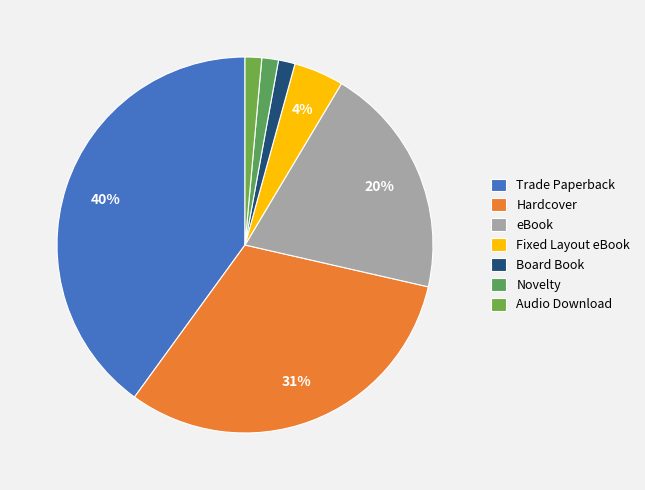

Does Audio Download represent more than half of the total?

No